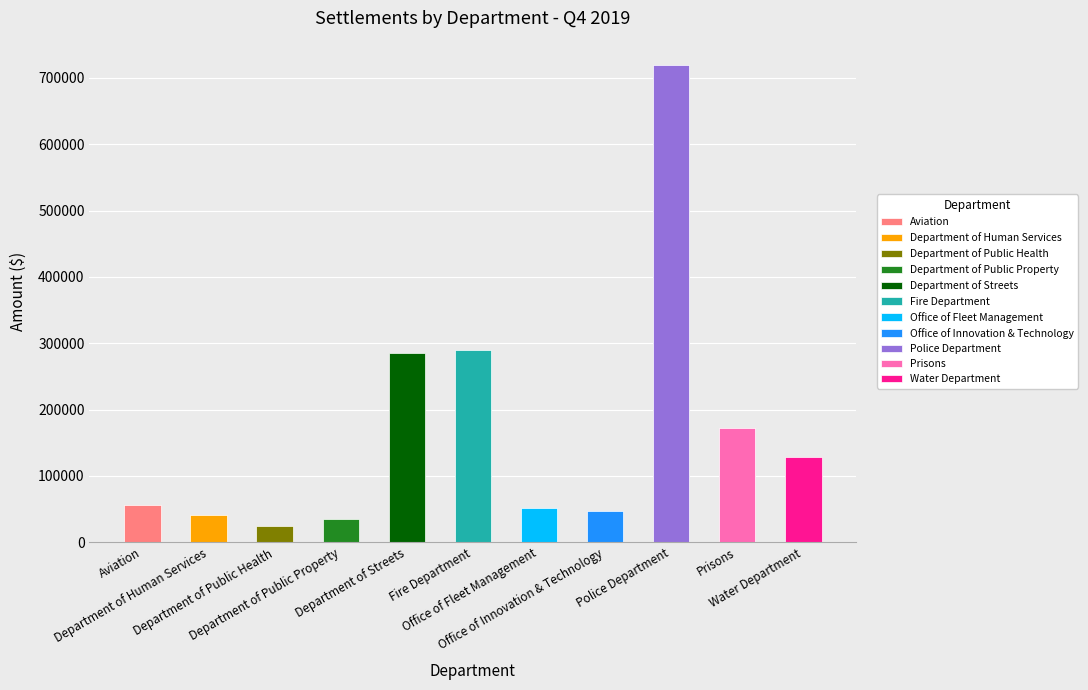

Where does the data first go above 56293?

Aviation